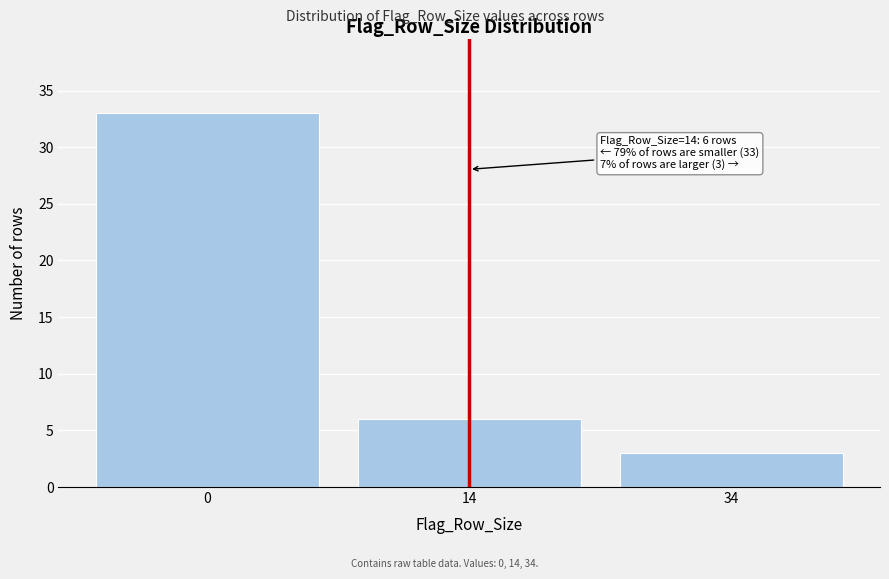

Reading left to right, list all the values displayed in this chart.

0=33	14=6	34=3